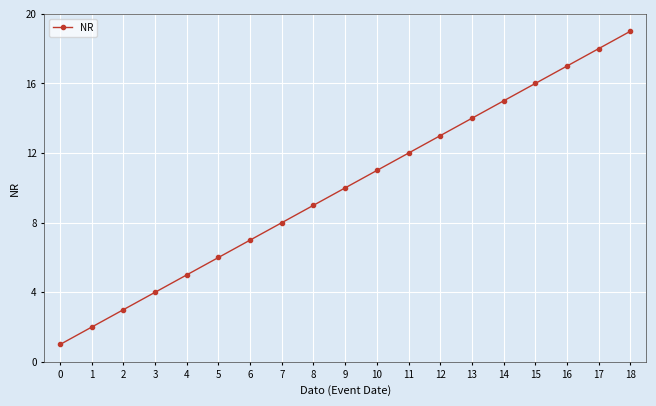

What is the greatest value displayed?

19